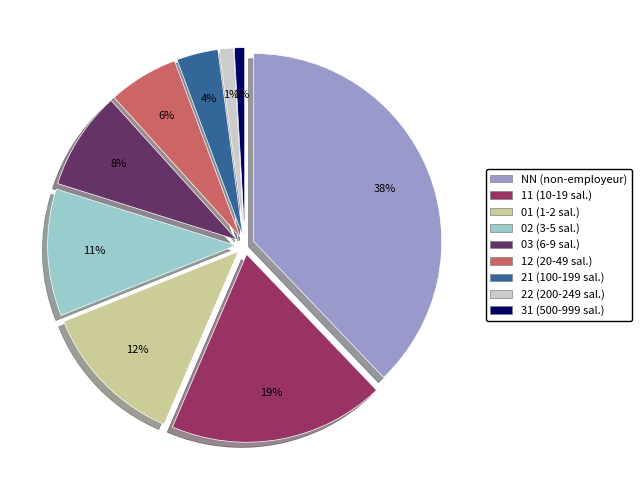

Approximately how many times larger is the value at 01 compared to 12?

2.1